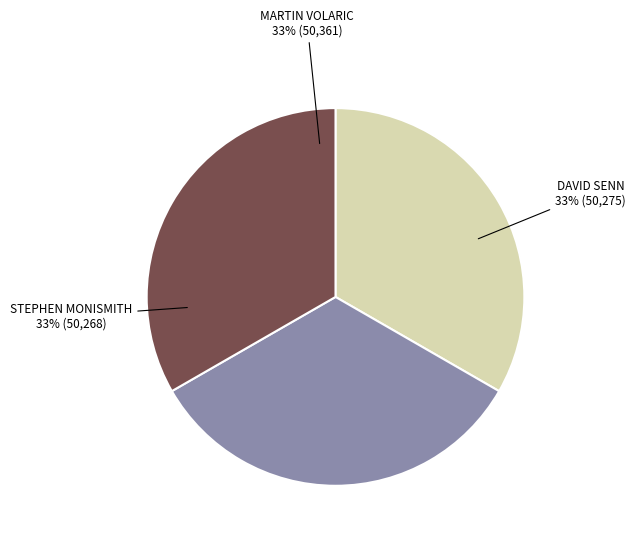

To the nearest percent, what is the average slice percentage?

33%